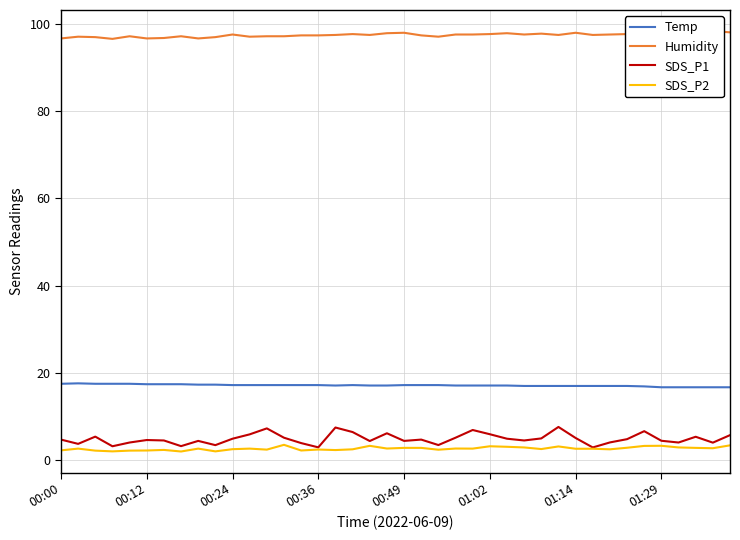

True or false: Humidity and Temp cross at least once.

False